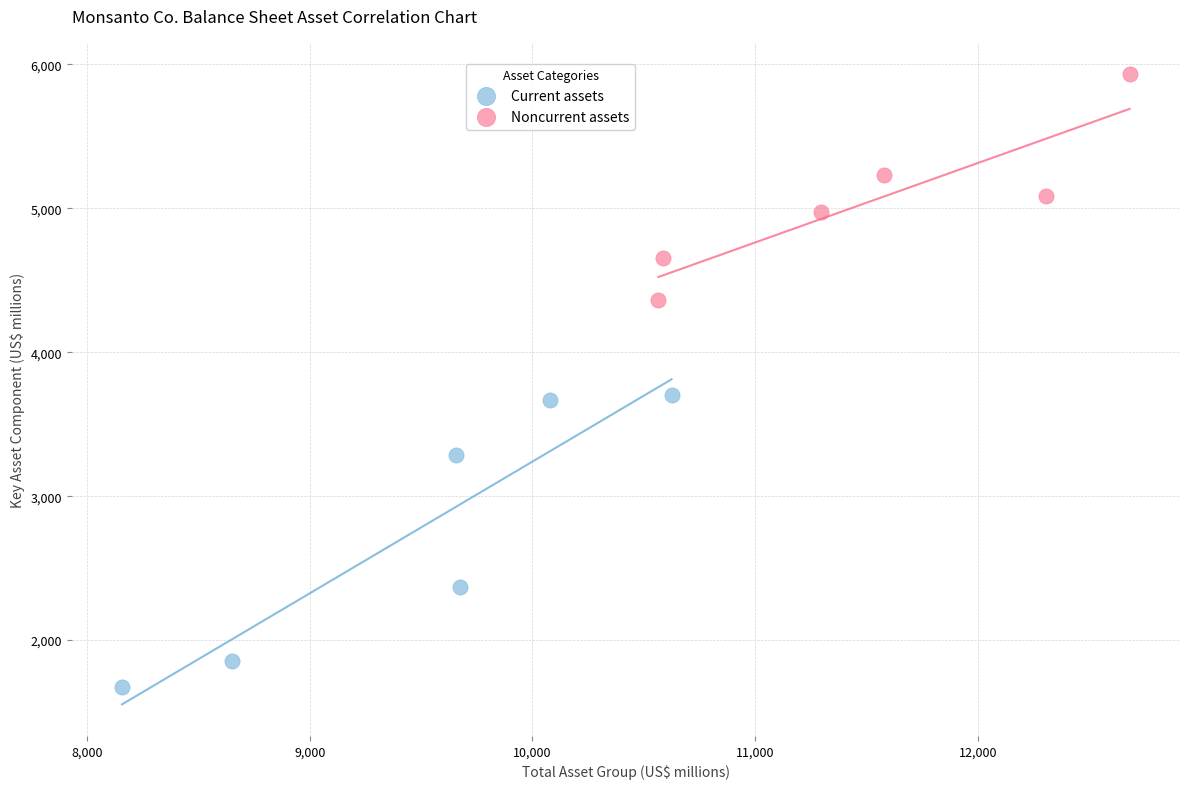

Which series reaches the maximum Y coordinate?

Noncurrent assets